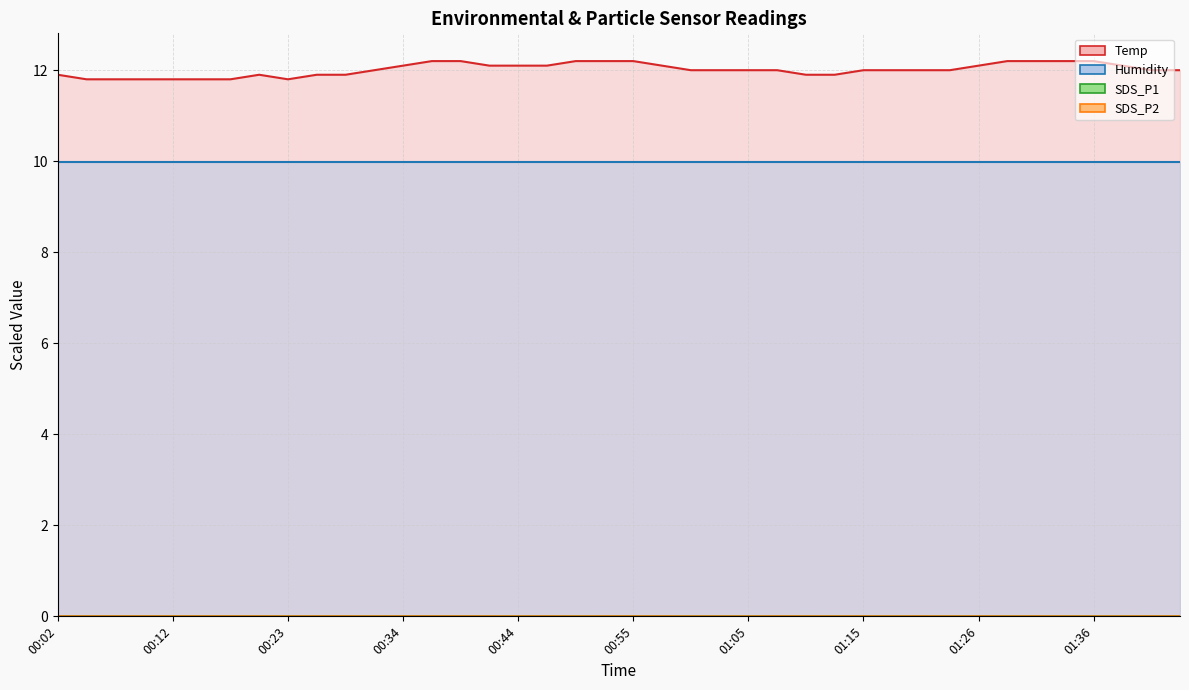

True or false: Temp and SDS_P2 intersect in this chart.

False